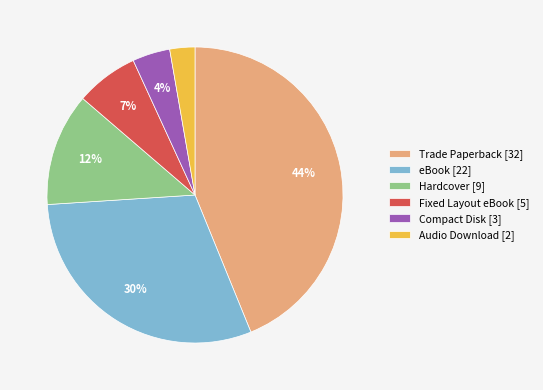

Is the sum of Fixed Layout eBook [5] and Compact Disk [3] greater than half?

No